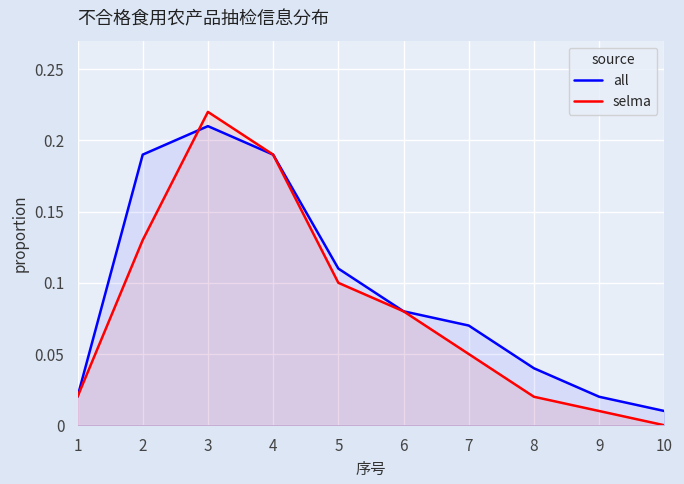

What is the average value of the all series?

0.1